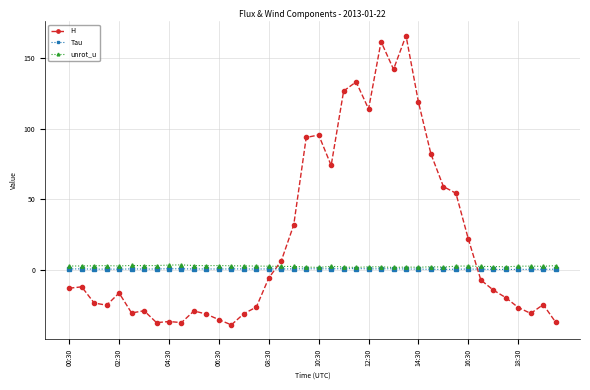

True or false: H has more than 2 interior local peaks.

True